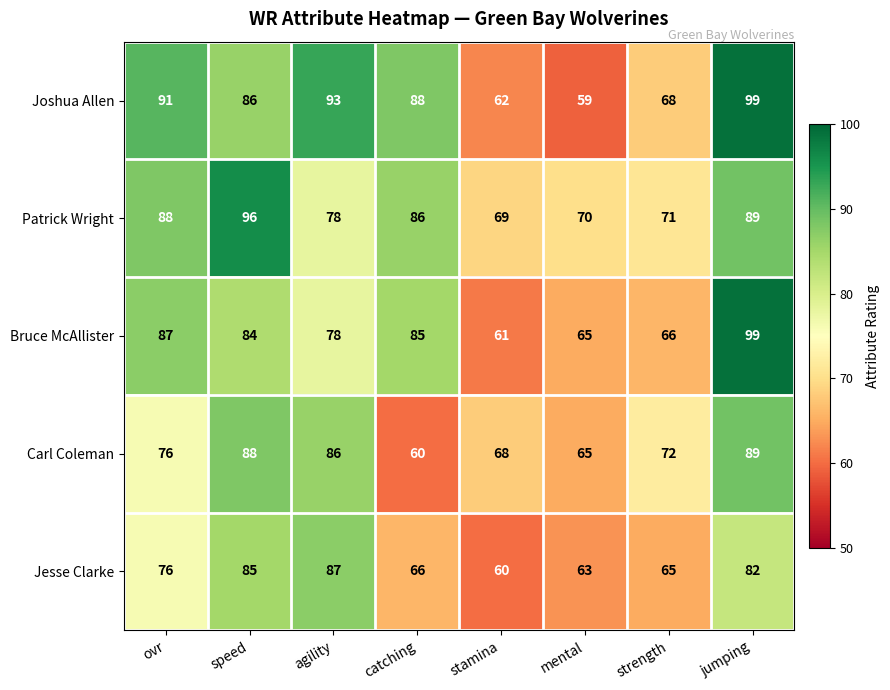

The value of Jesse Clarke at strength is 112. True or false?

False